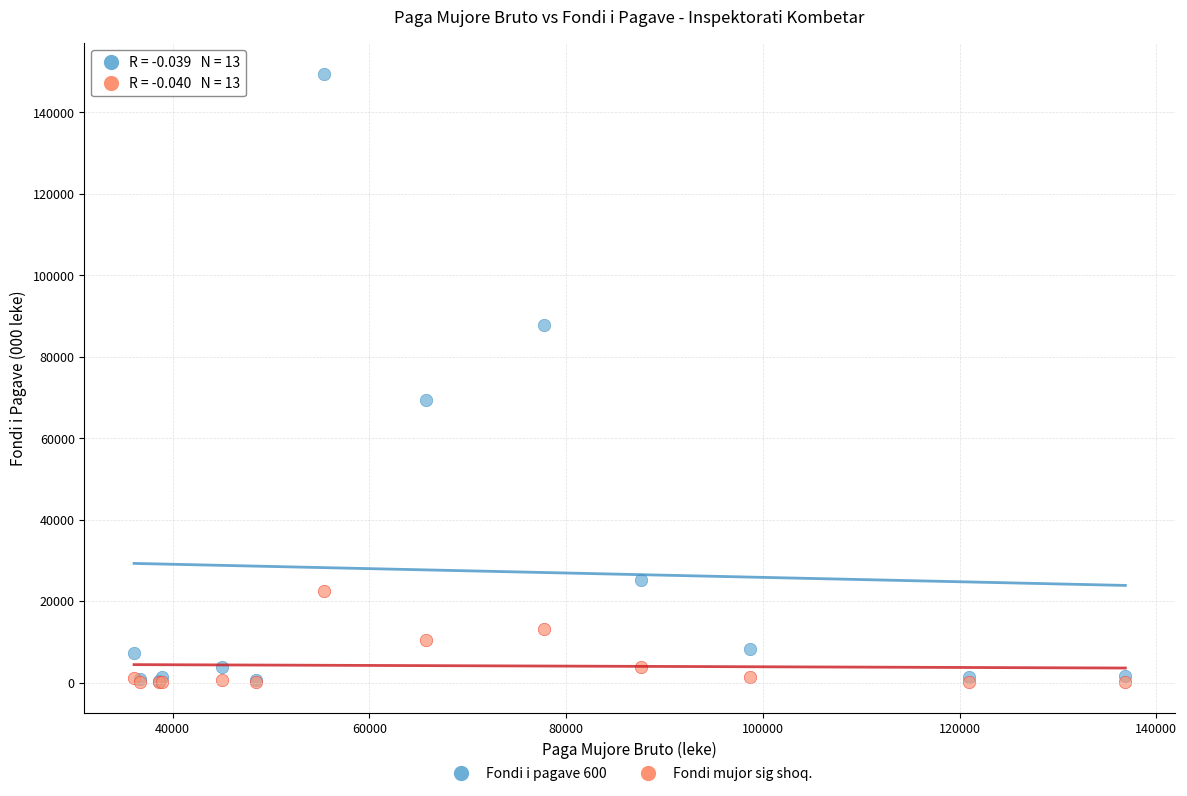

Across all series, what Y value is closest to 74770?

69484.8